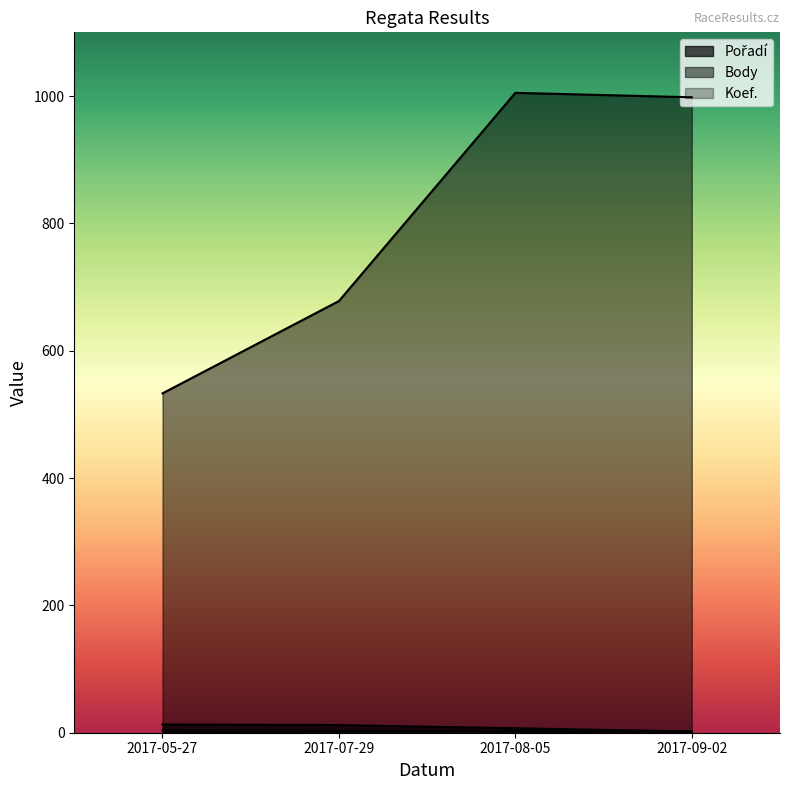

Which series changed the most between 2017-05-27 and 2017-07-29?

Body